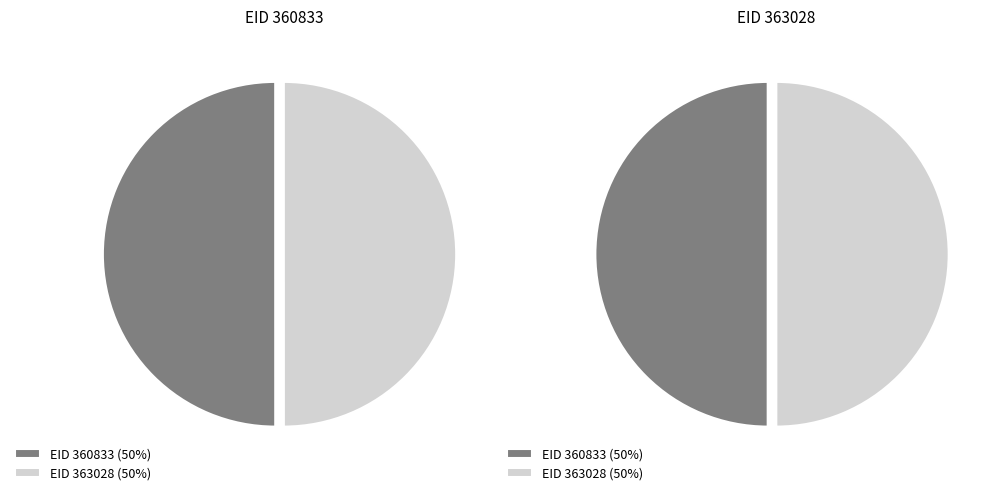

How many segments does this pie chart have?

2